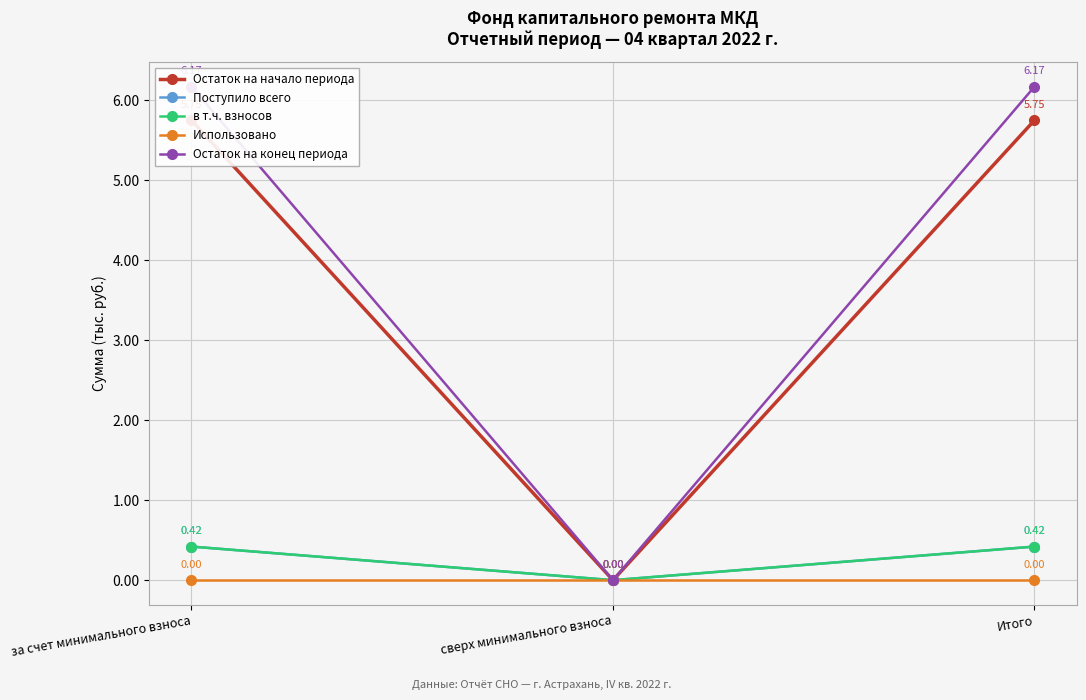

What is the spread (max minus min) of values at за счет минимального взноса?

6.2